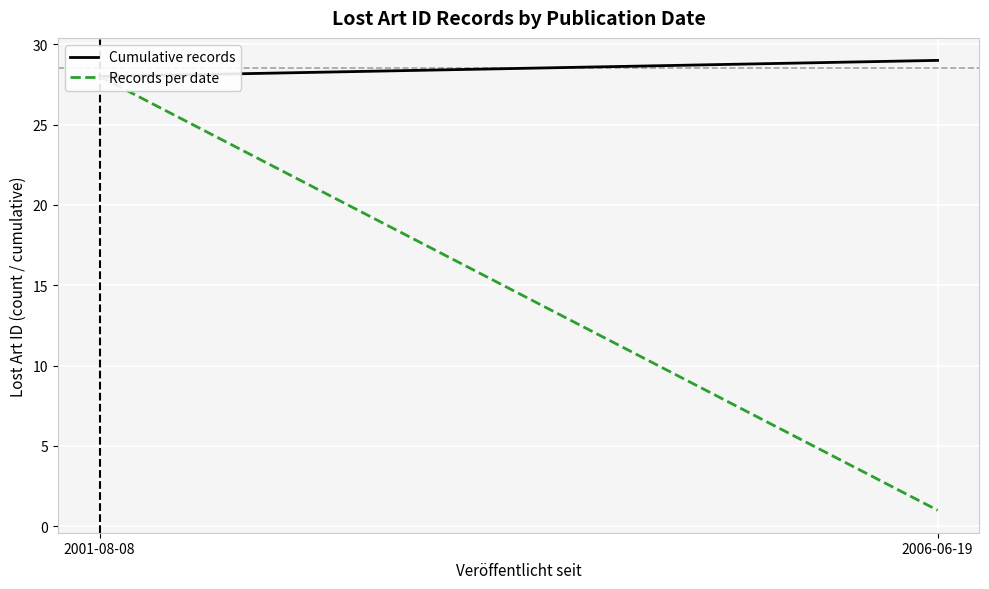

At 2001-08-08, list the series in order from largest to smallest.

Cumulative records, Records per date